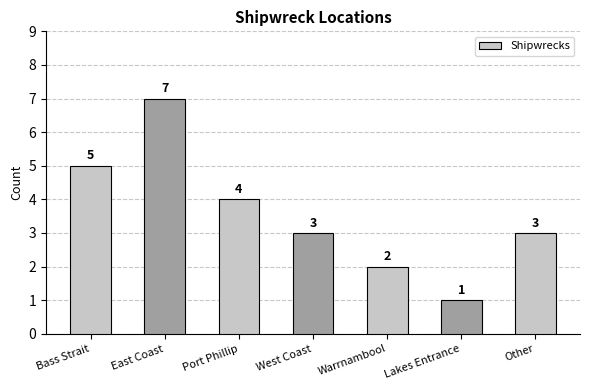

What is the sum of all values?

25